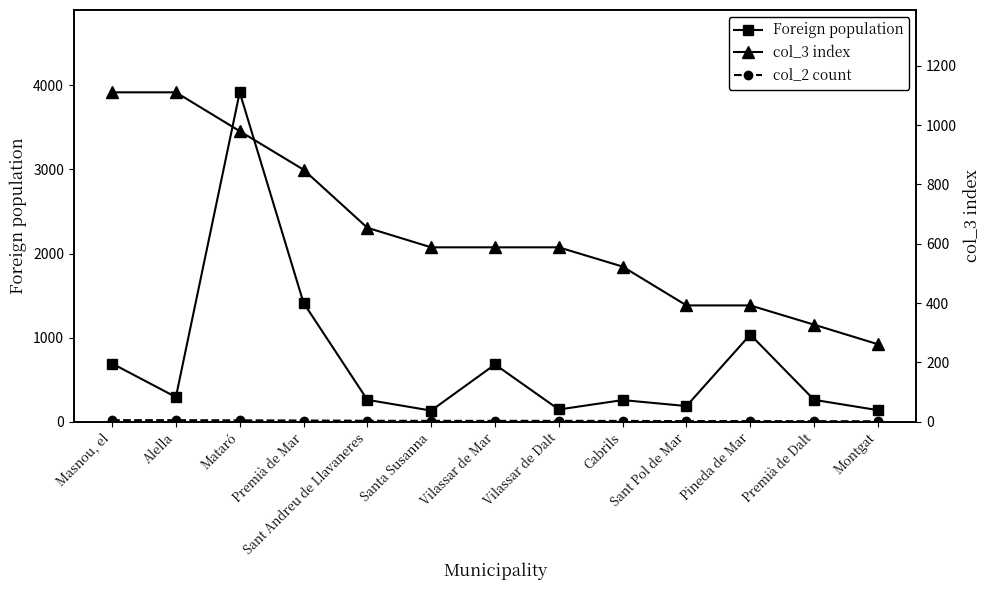

Where is the first local maximum for Foreign population?

Mataró